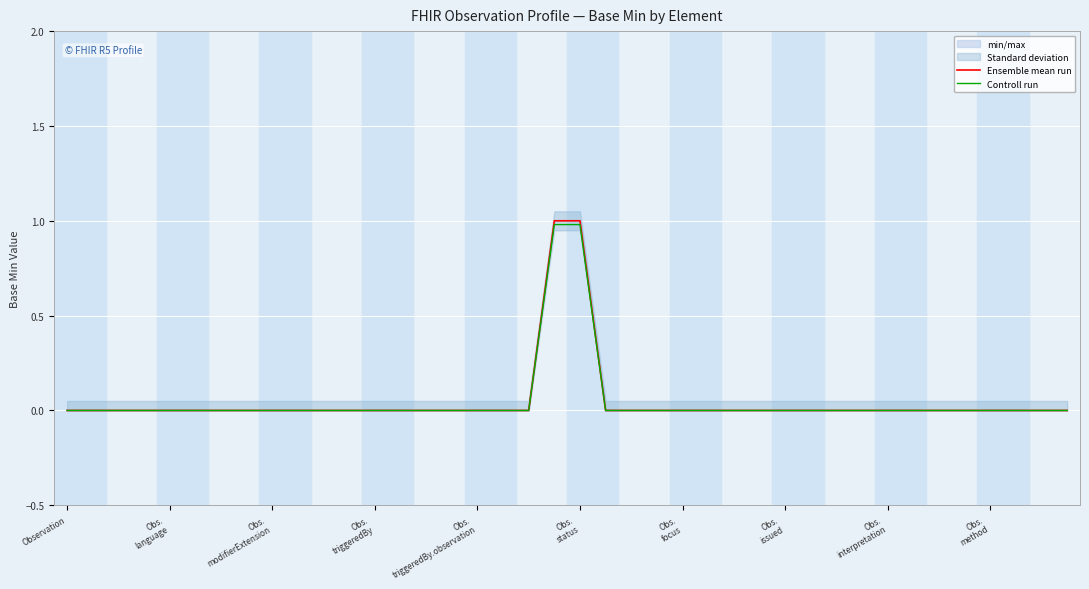

What is the highest value of the Ensemble mean run series?

1.0